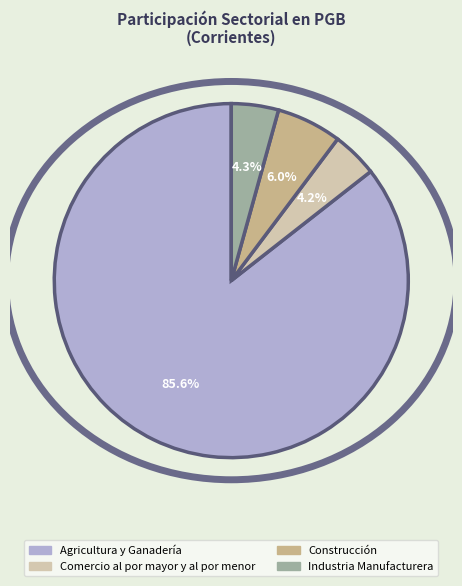

Approximately how many times larger is the value at Construcción compared to Industria Manufacturera?

1.4